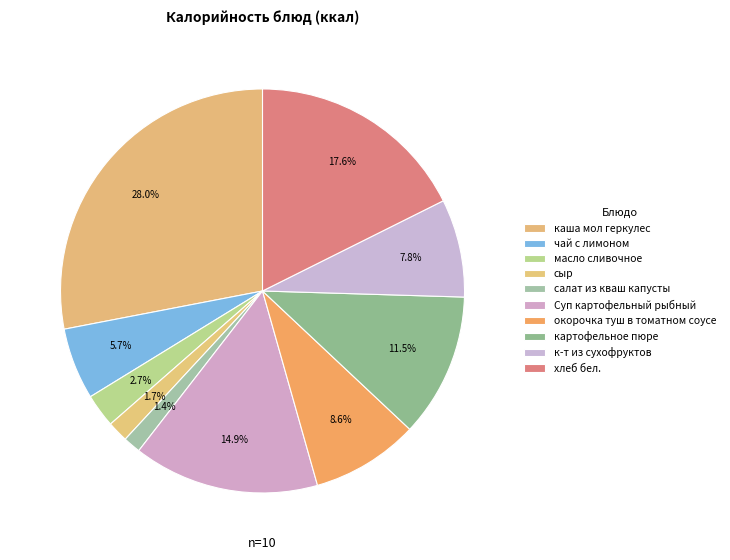

True or false: картофельное пюре accounts for 12% of the total.

True